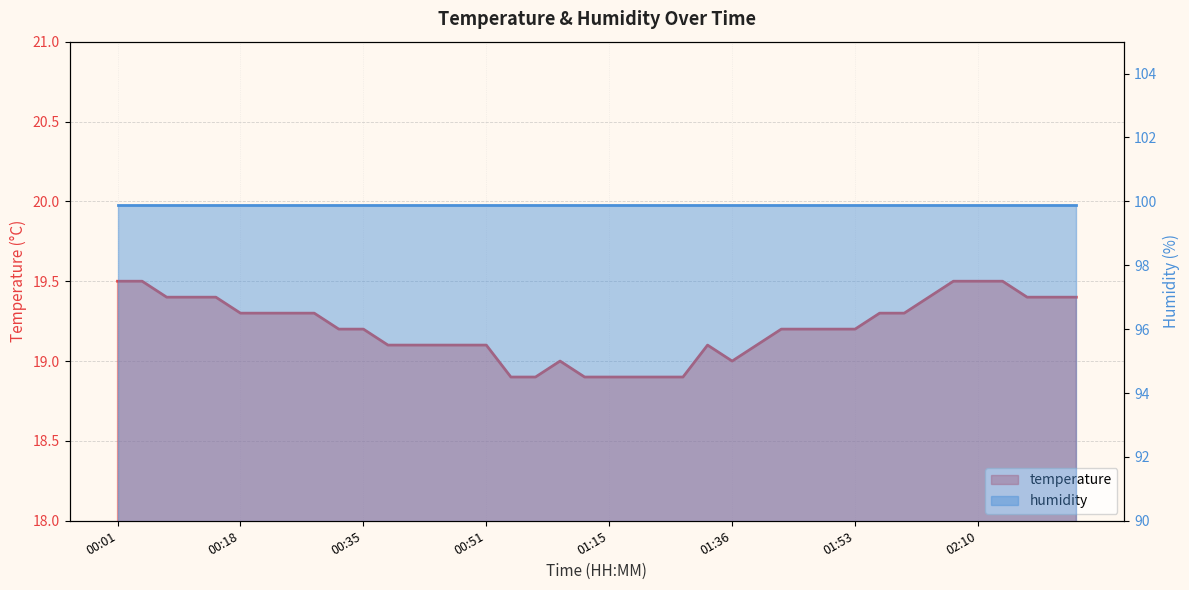

What is the change in value from 00:45 to 01:36?

-0.1